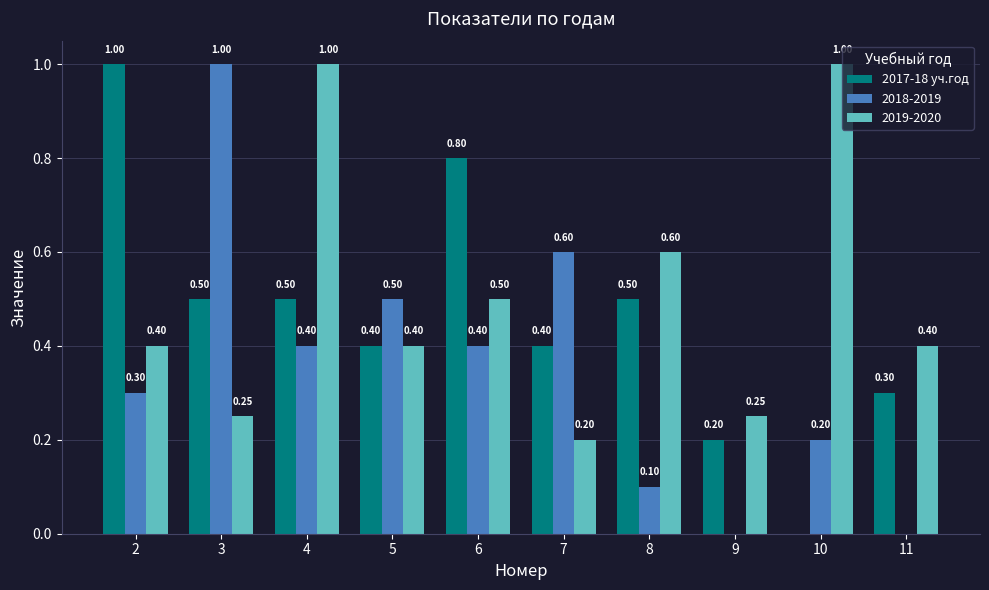

Is the value of 2017-18 уч.год at 8 greater than the value of 2019-2020 at 11?

Yes